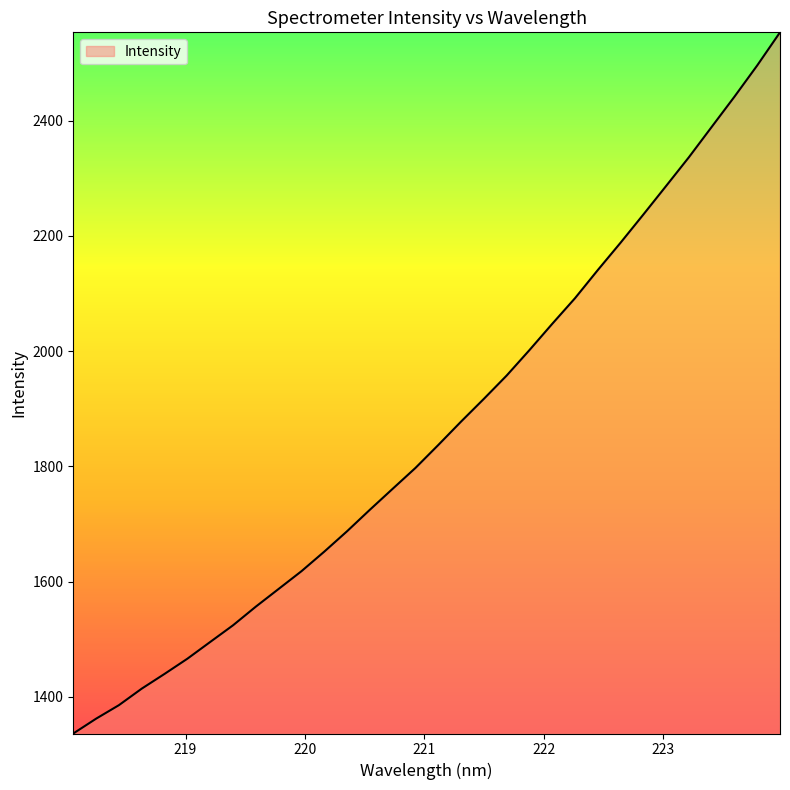

What is the smallest value displayed?

1336.4